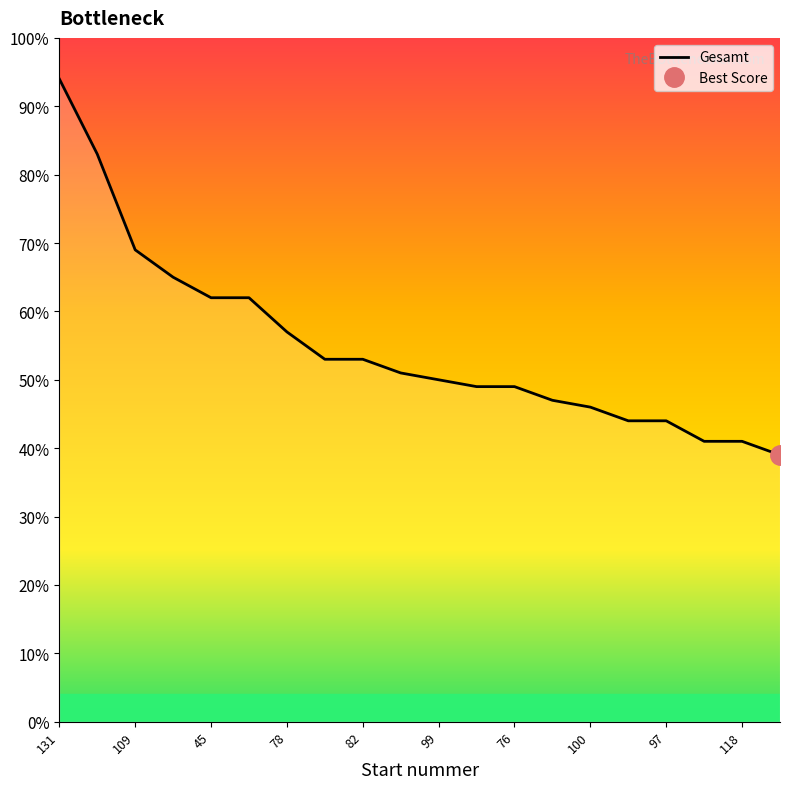

Where does the data first go above 51?

131